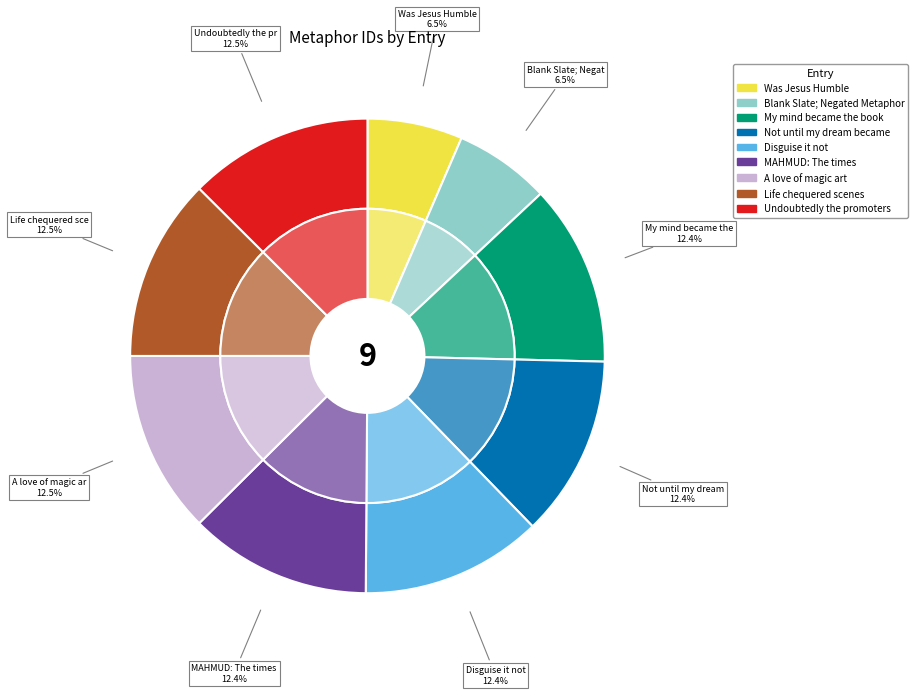

Rank the categories by value from highest to lowest.

Undoubtedly the promoters, Life chequered scenes, A love of magic art, MAHMUD: The times, Disguise it not, Not until my dream became, My mind became the book, Blank Slate; Negated Metaphor, Was Jesus Humble